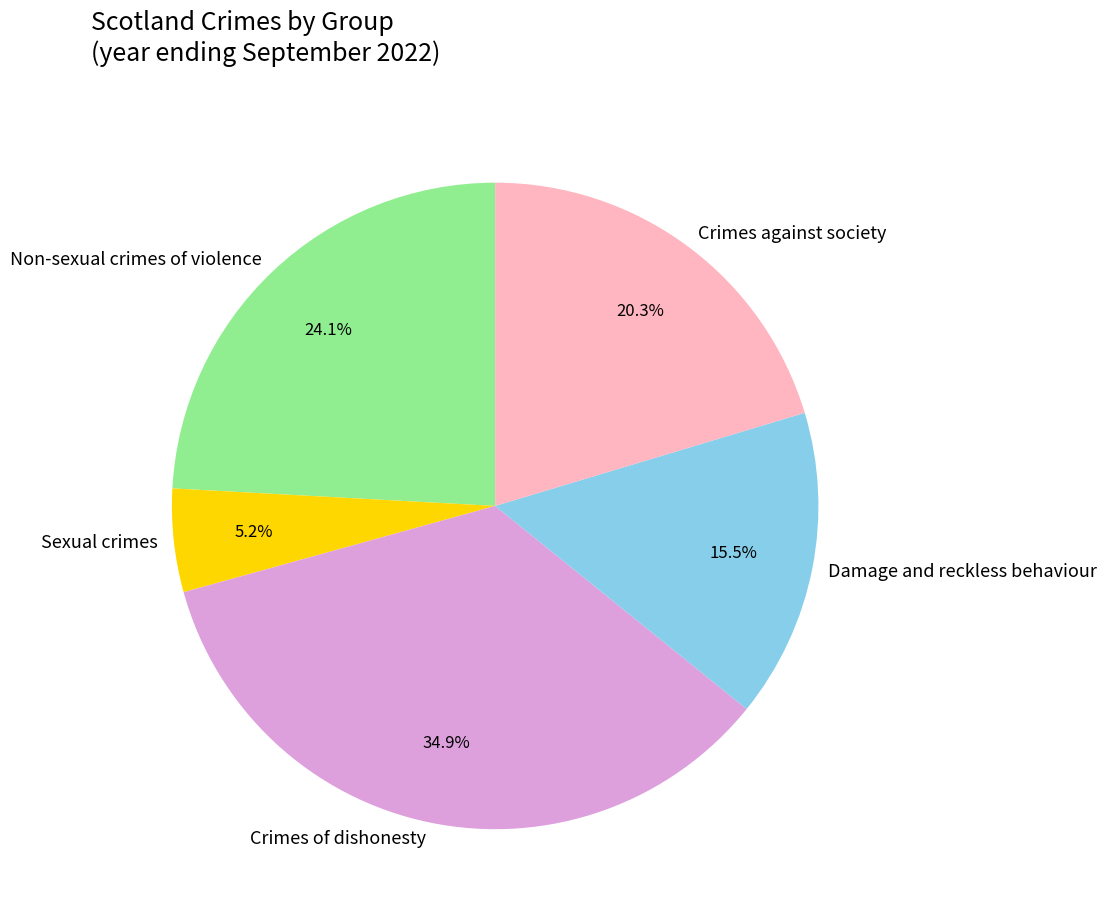

Which slice is the largest?

Crimes of dishonesty